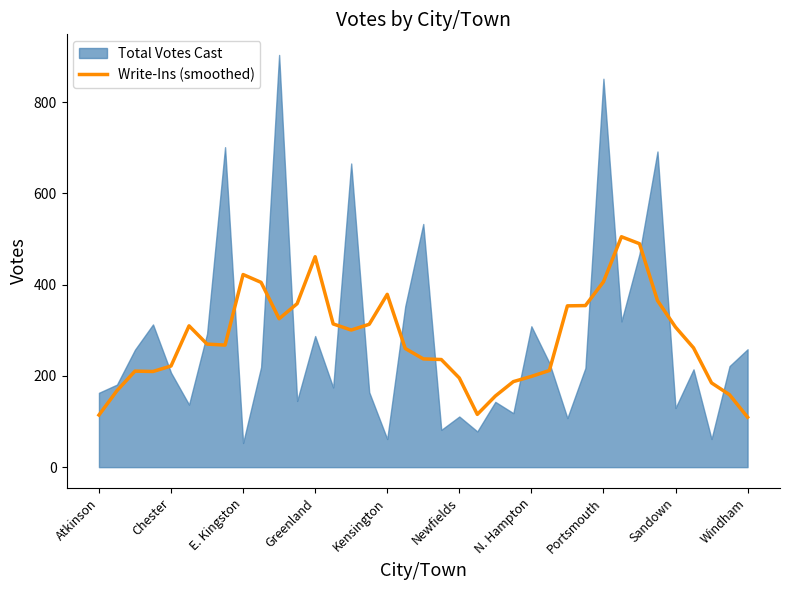

What is the minimum value for Write-Ins (smoothed)?

109.4